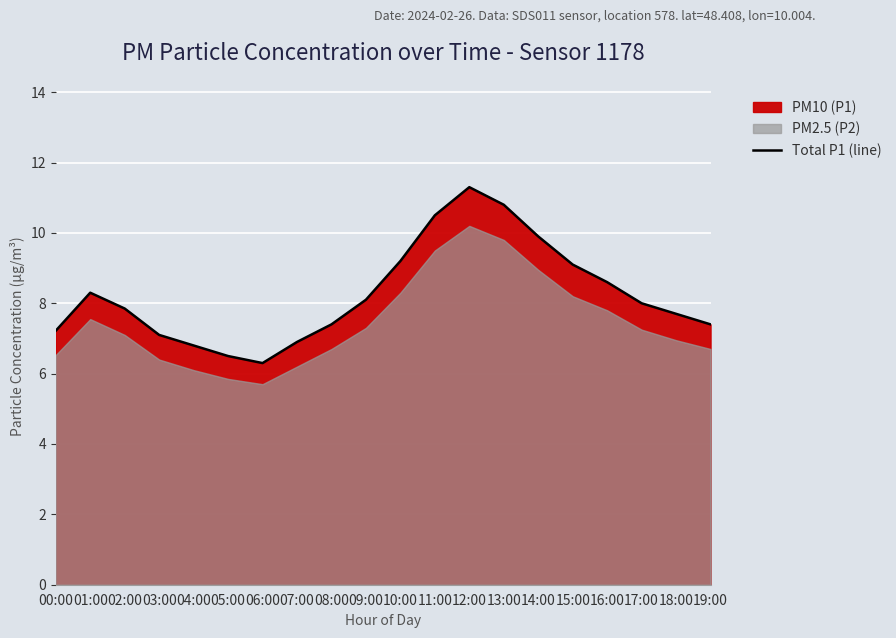

Where is the first local maximum?

01:00